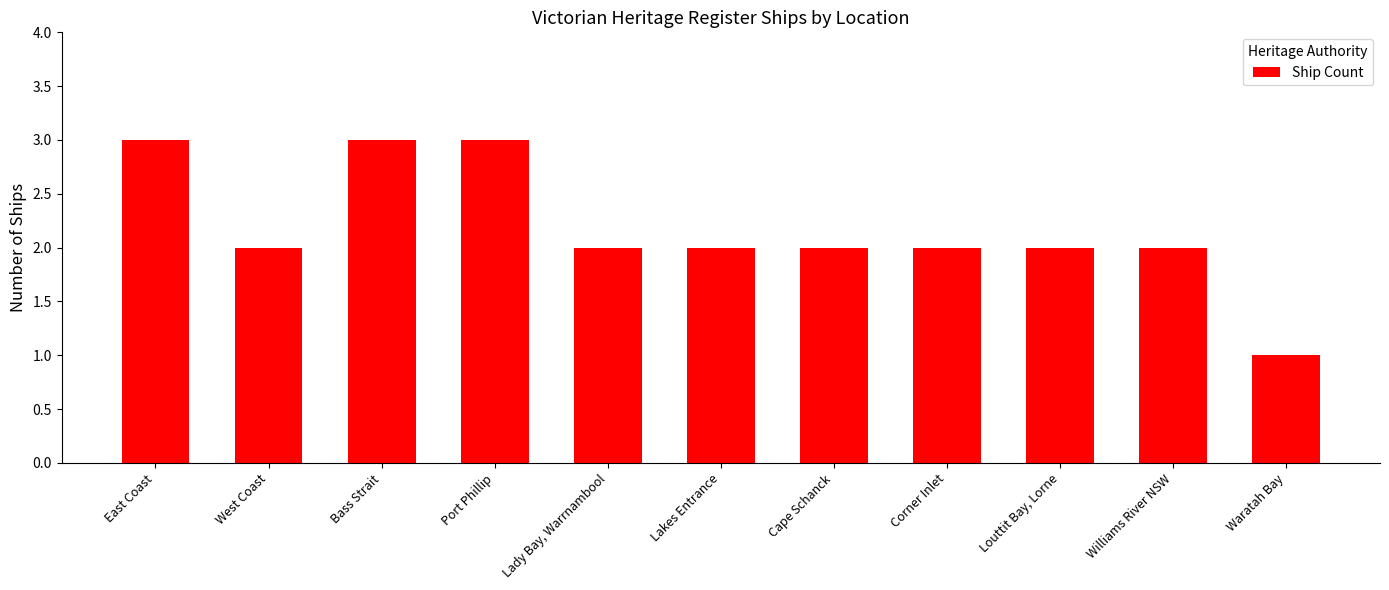

Reading left to right, transcribe all the data shown in this chart.

East Coast=3	West Coast=2	Bass Strait=3	Port Phillip=3	Lady Bay, Warrnambool=2	Lakes Entrance=2	Cape Schanck=2	Corner Inlet=2	Louttit Bay, Lorne=2	Williams River NSW=2	Waratah Bay=1